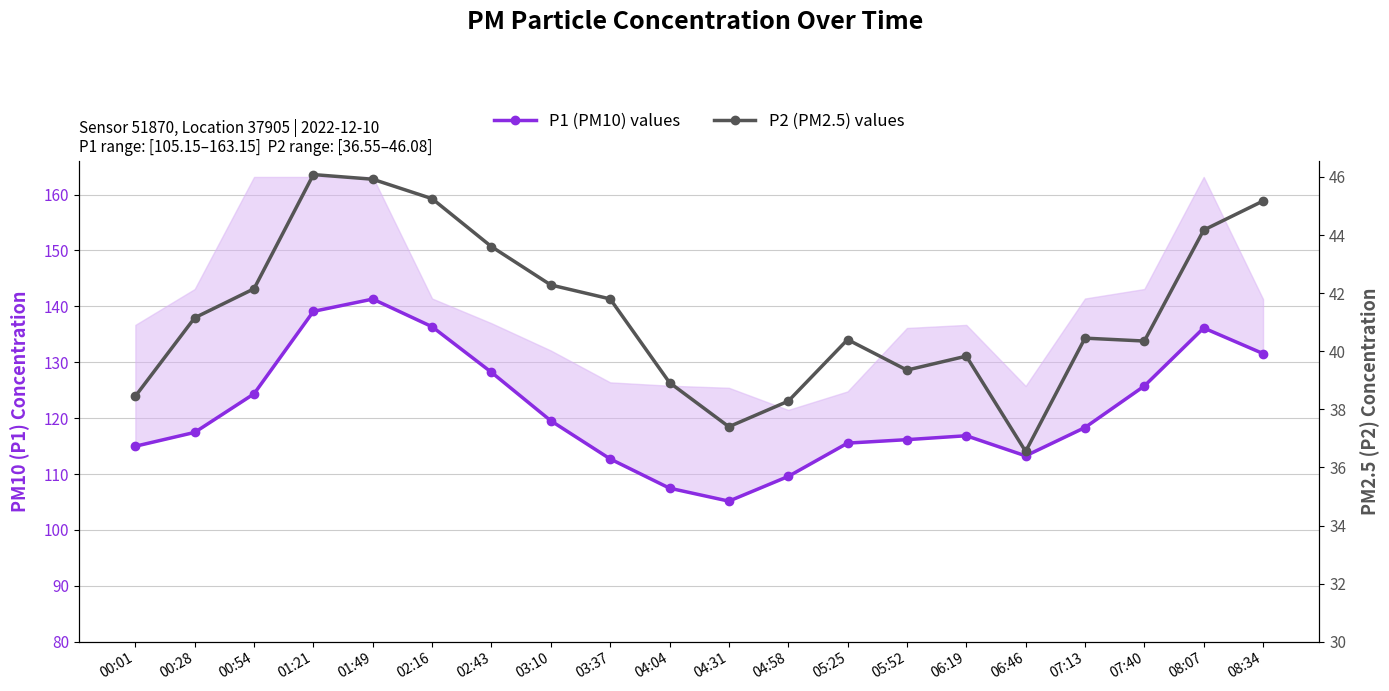

How many data points in P1 (PM10) values are above 118?

10